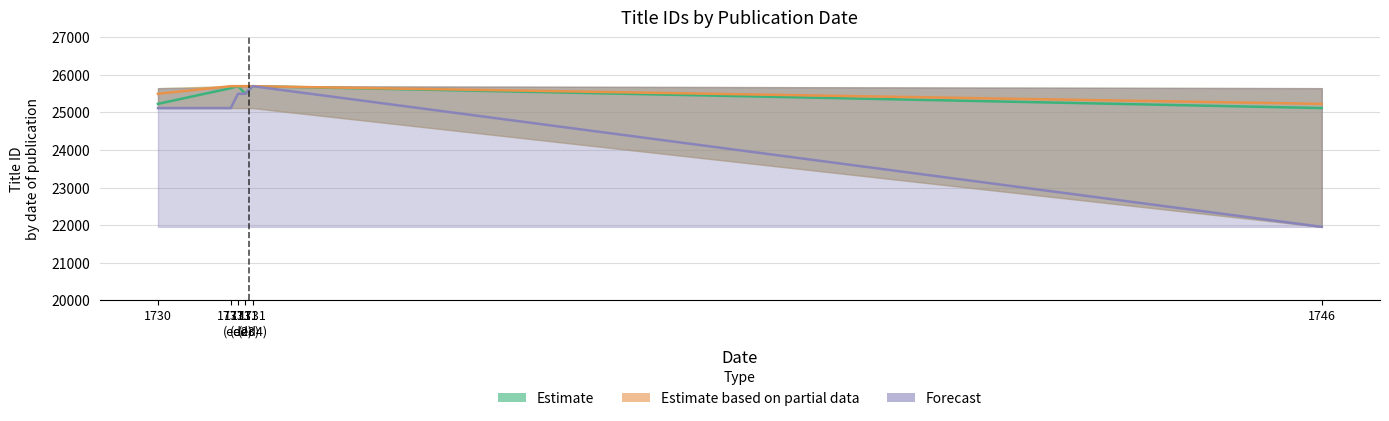

Reading left to right, list all the values displayed in this chart.

Estimate: 1730=25227	1731=25645	1731
(ed2)=25699	1731
(ed3)=25495	1731
(ed4)=25698	1746=25115
Estimate based on partial data: 1730=25495	1731=25698	1731
(ed2)=25699	1731
(ed3)=25699	1731
(ed4)=25698	1746=25227
Forecast: 1730=25115	1731=25115	1731
(ed2)=25495	1731
(ed3)=25495	1731
(ed4)=25698	1746=21952